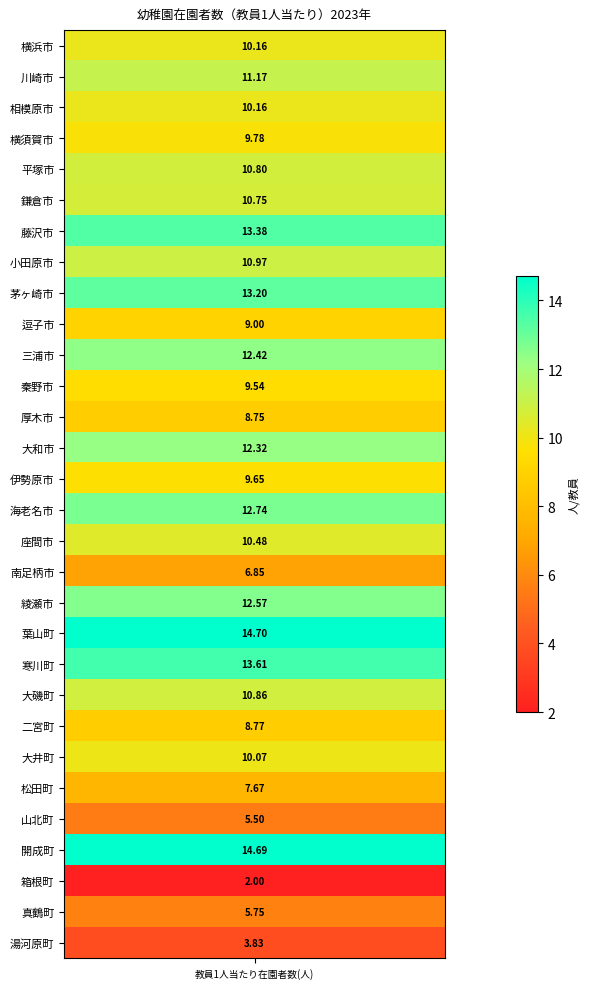

At which category does the chart reach its minimum across all series?

箱根町